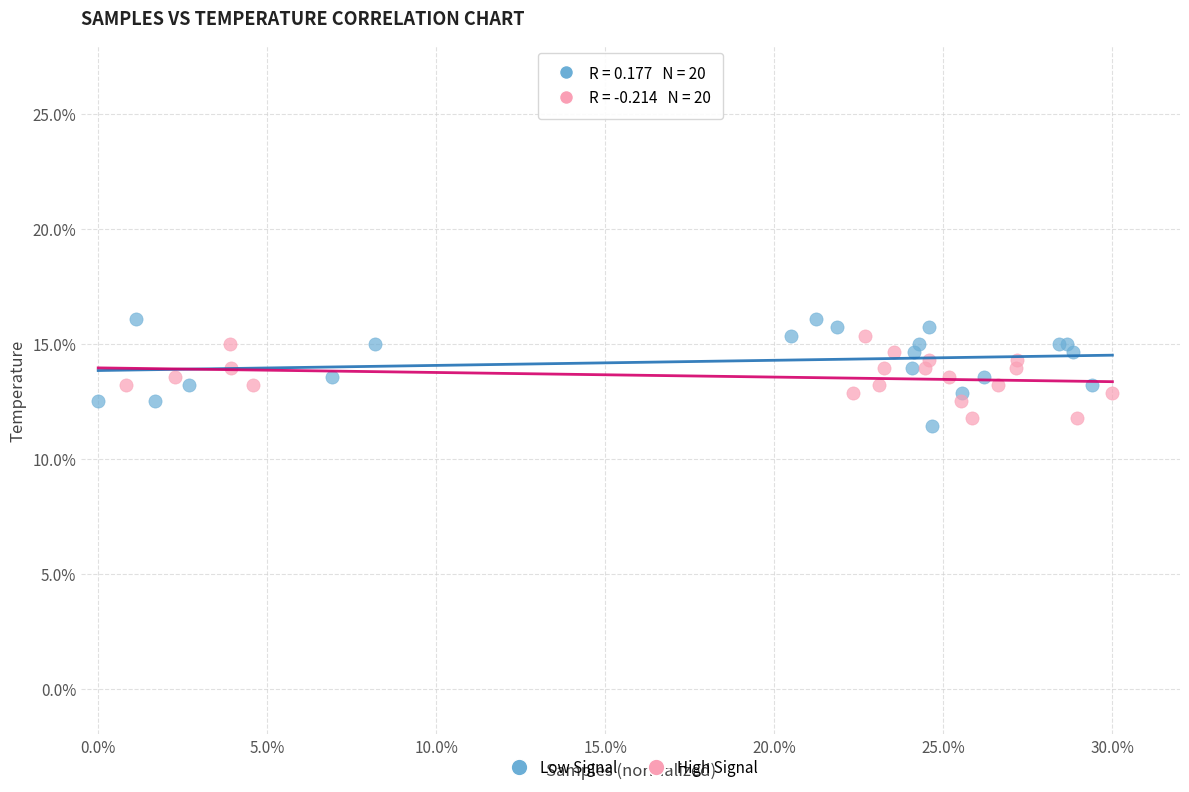

What are all the series names shown in the legend?

Low Signal, High Signal